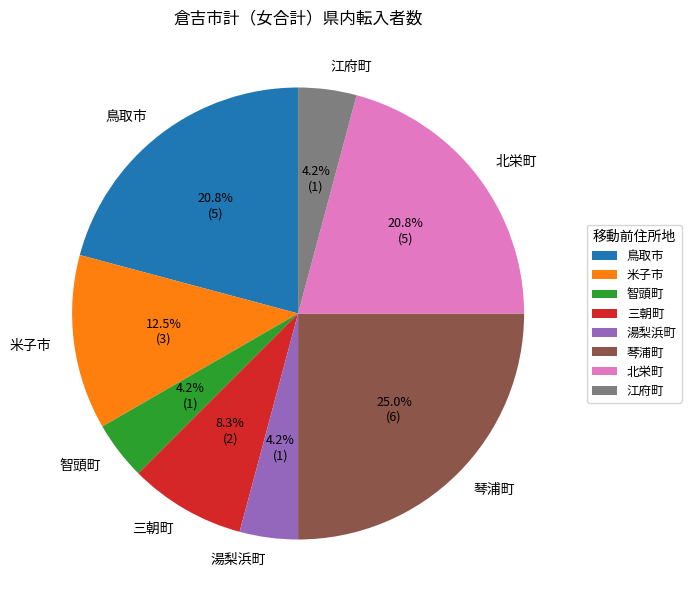

Does 三朝町 account for over 50% of the chart?

No